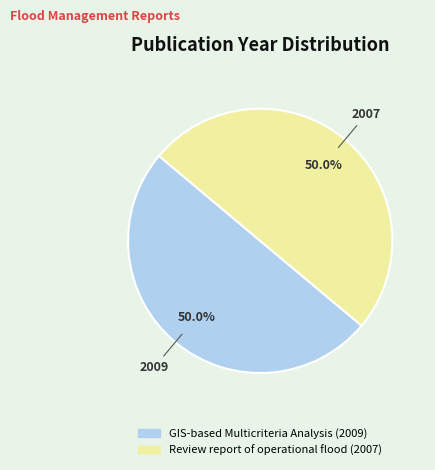

Is it true that GIS-based Multicriteria Analysis (2009) is 50% of the pie?

True